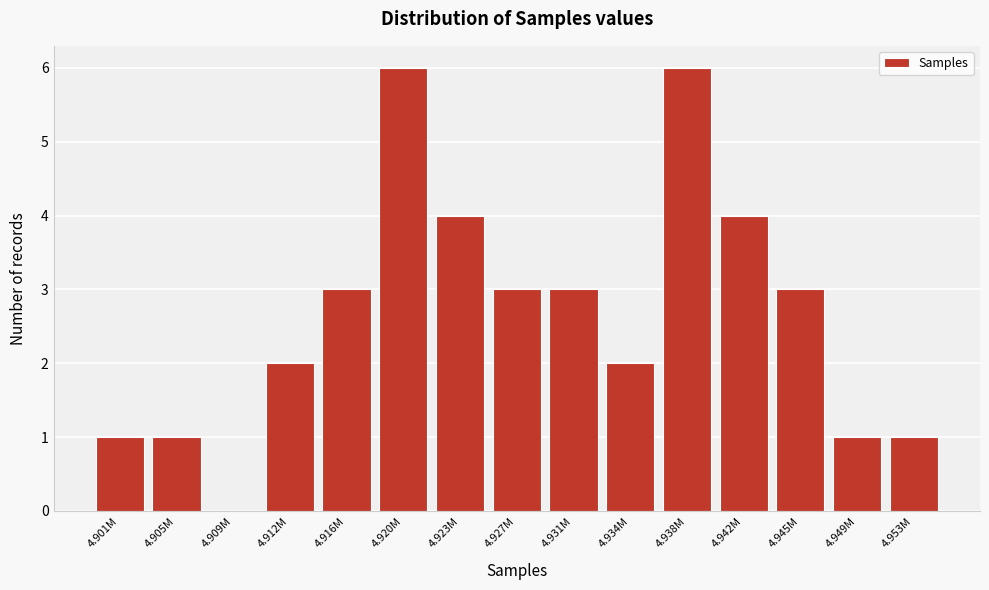

Reading left to right, what are all the values shown in this chart?

4.901M=1	4.905M=1	4.909M=0	4.912M=2	4.916M=3	4.920M=6	4.923M=4	4.927M=3	4.931M=3	4.934M=2	4.938M=6	4.942M=4	4.945M=3	4.949M=1	4.953M=1